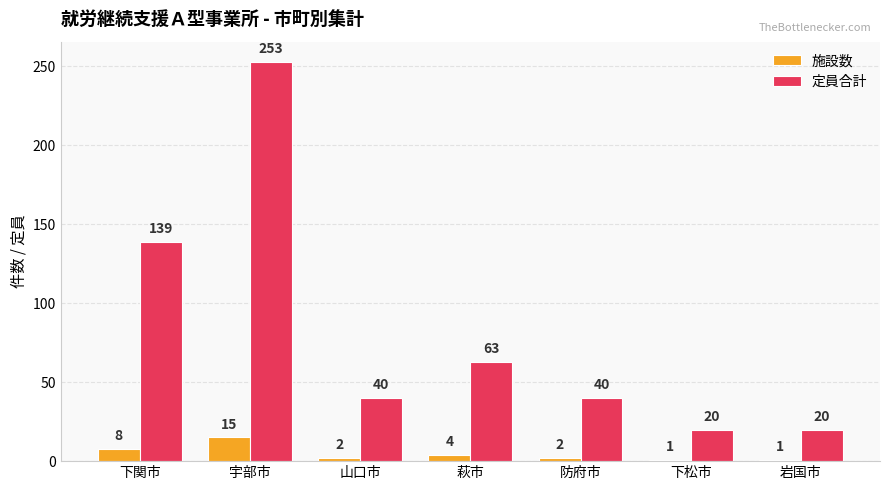

What is the difference between the second highest and second lowest values in the 施設数 series?

7